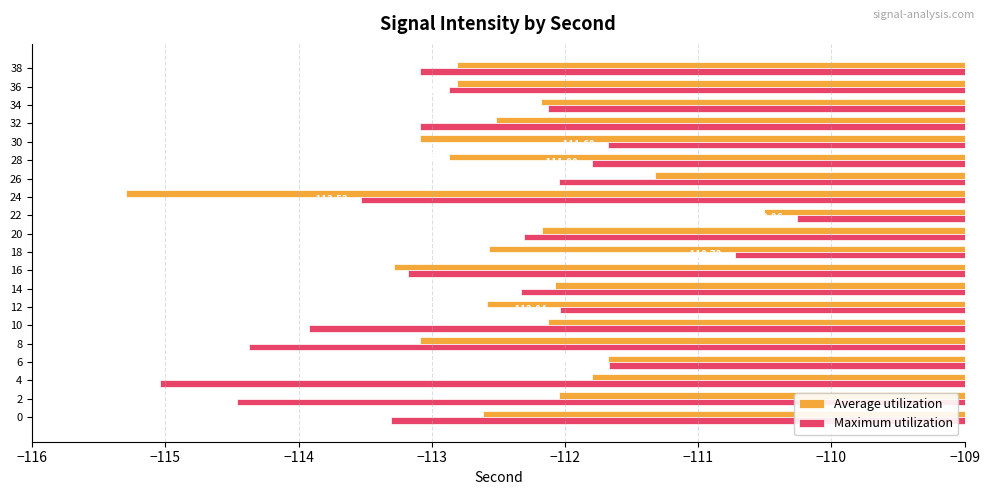

At which category is the sum across all series the highest?

22